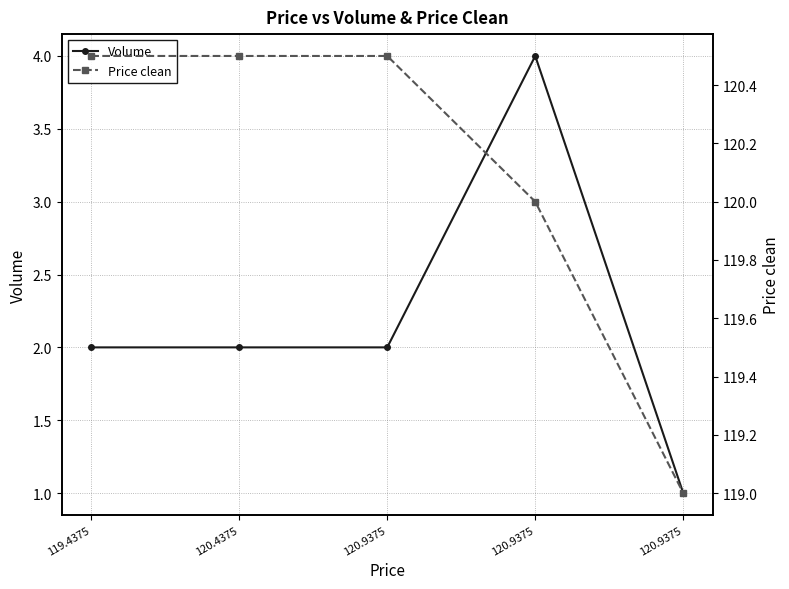

What is the total value across all series at 120.9375?

122.5